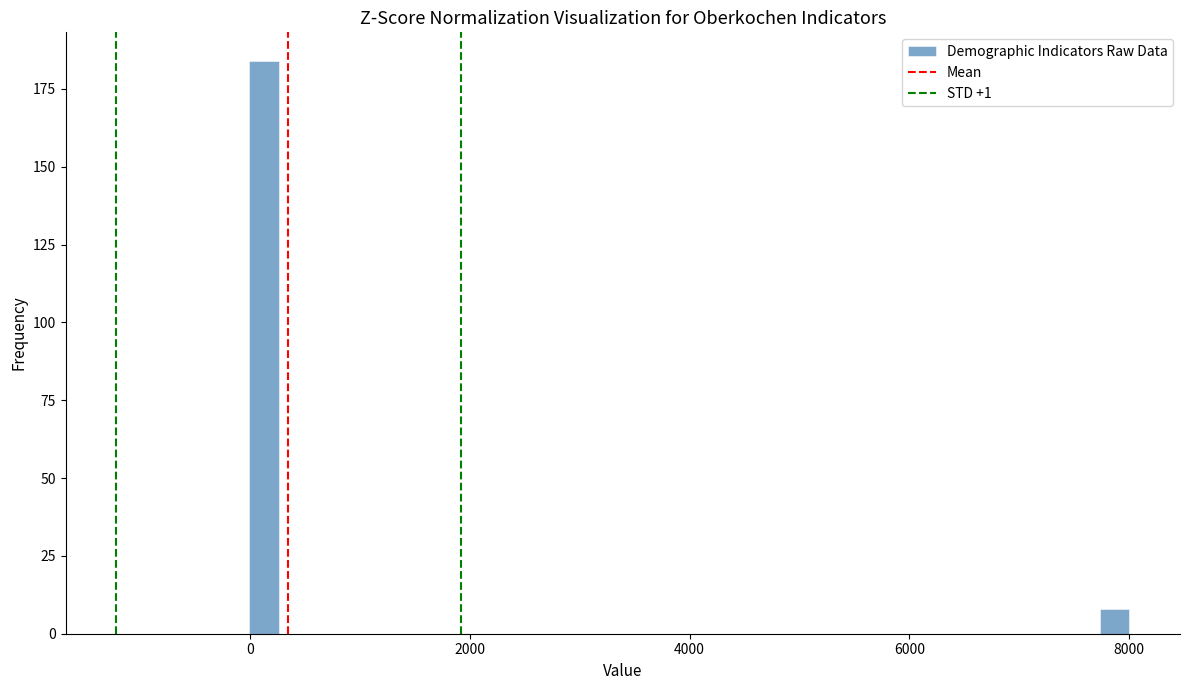

Around what value on the x-axis is the tallest bar? Give the approximate position of its centre, as read against the axis.

200